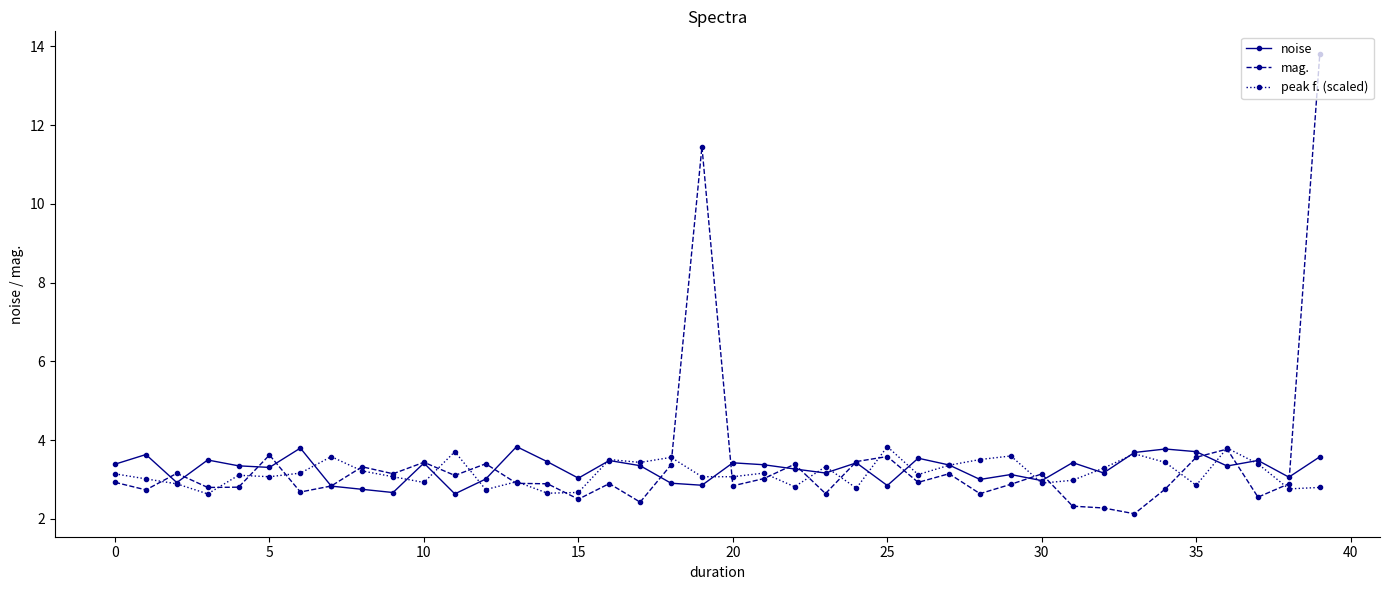

True or false: mag. has more than 0 points higher than both neighbors.

True